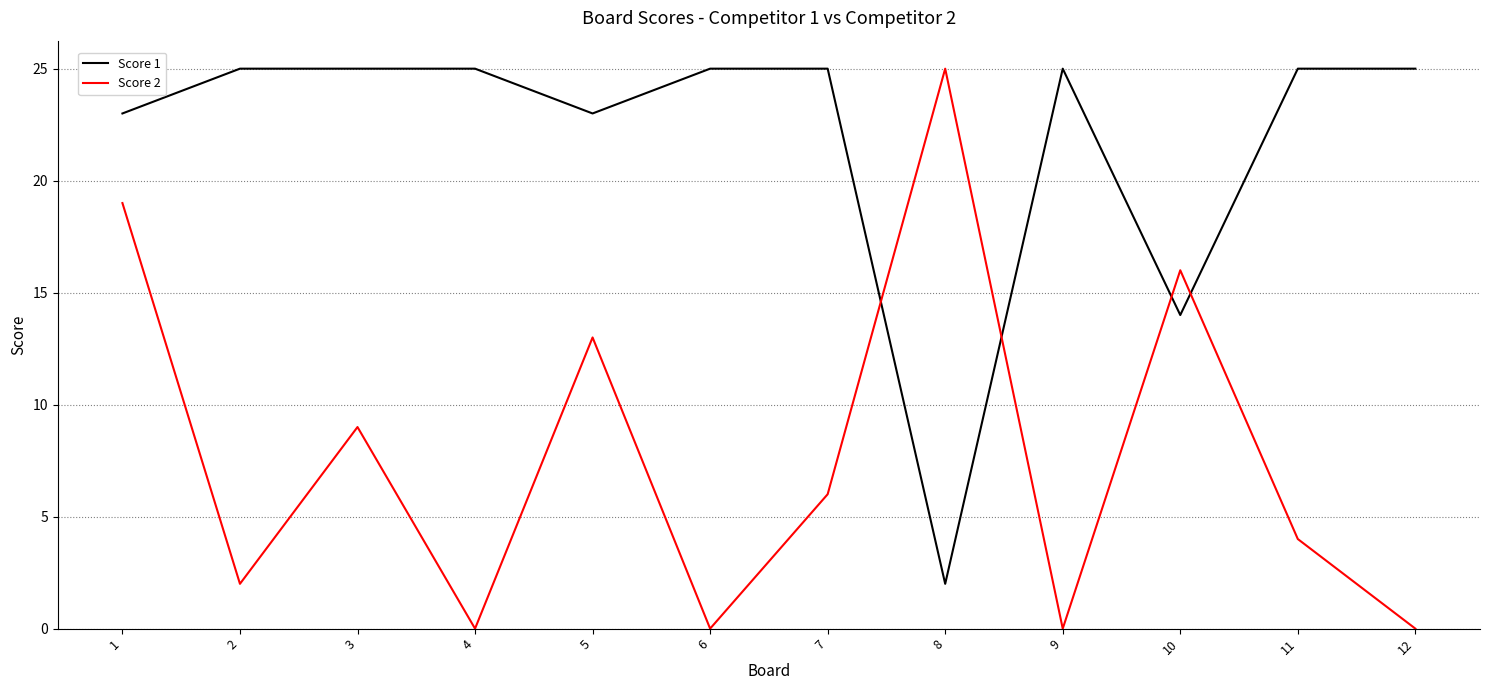

At which category is the sum across all series the highest?

1